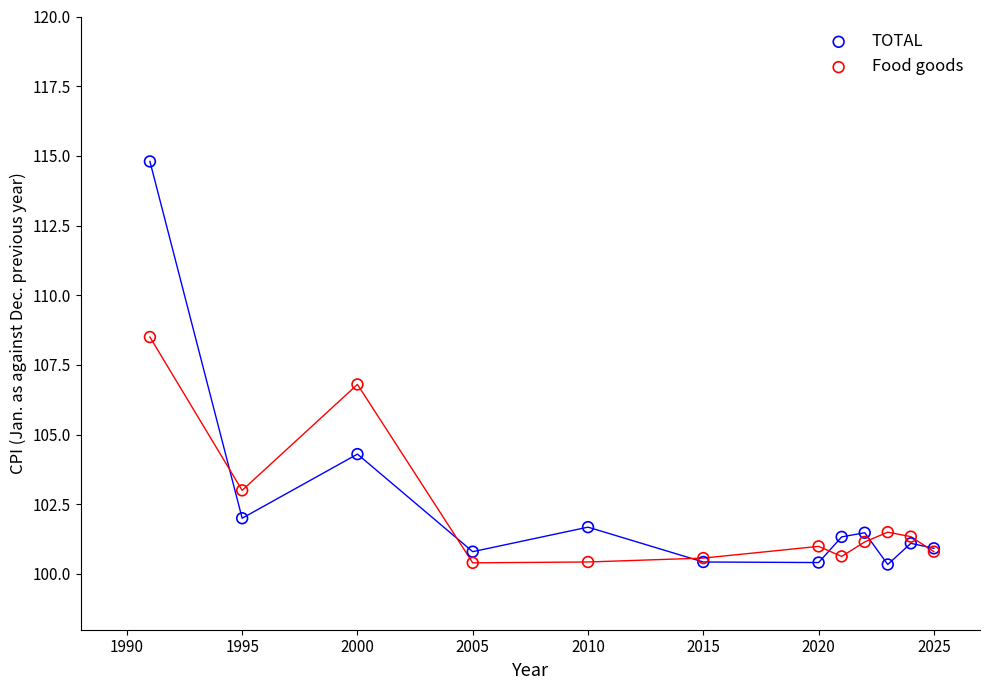

Which series contains the highest Y value?

TOTAL